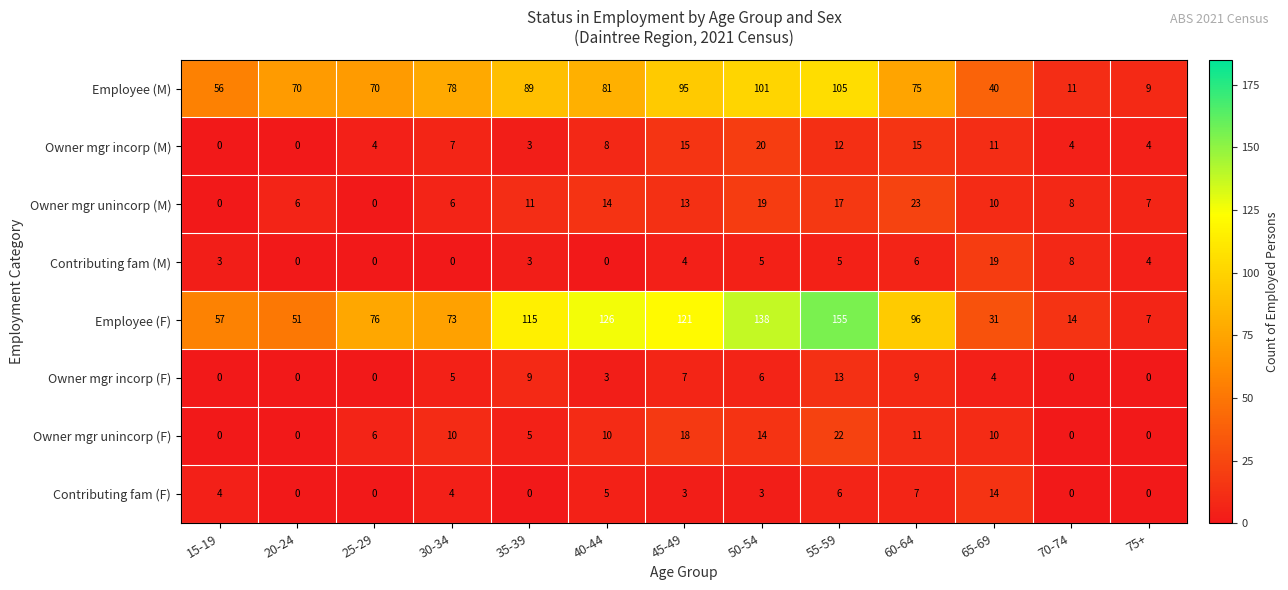

Is it true that Employee (F) equals 7 at 70-74?

False